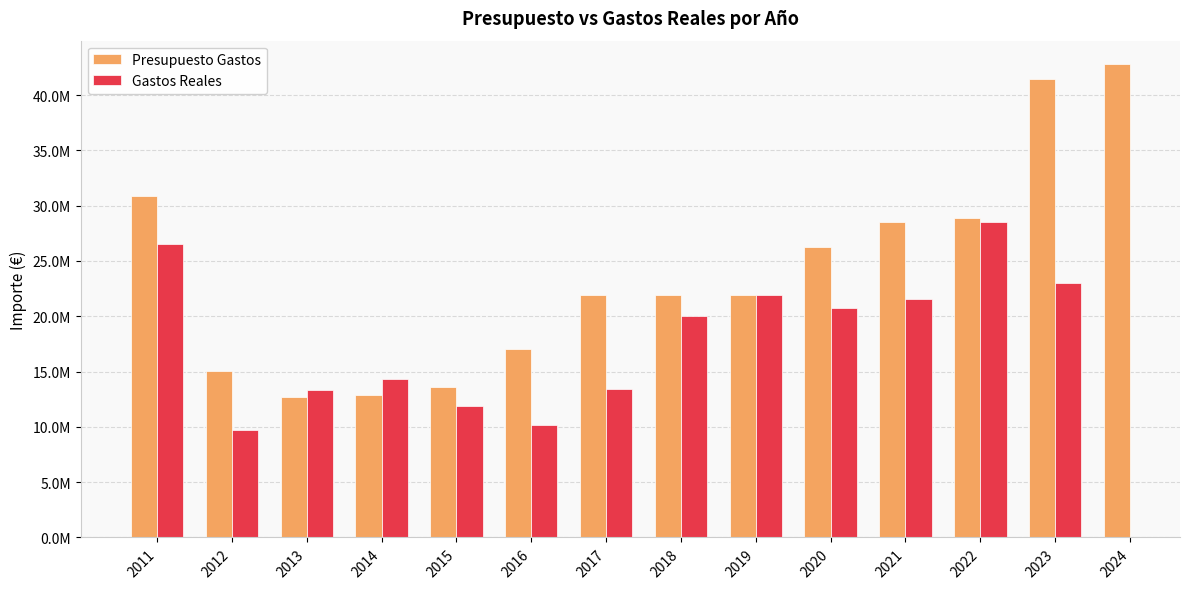

Is it true that Presupuesto Gastos equals 18606222.8 at 2022?

False